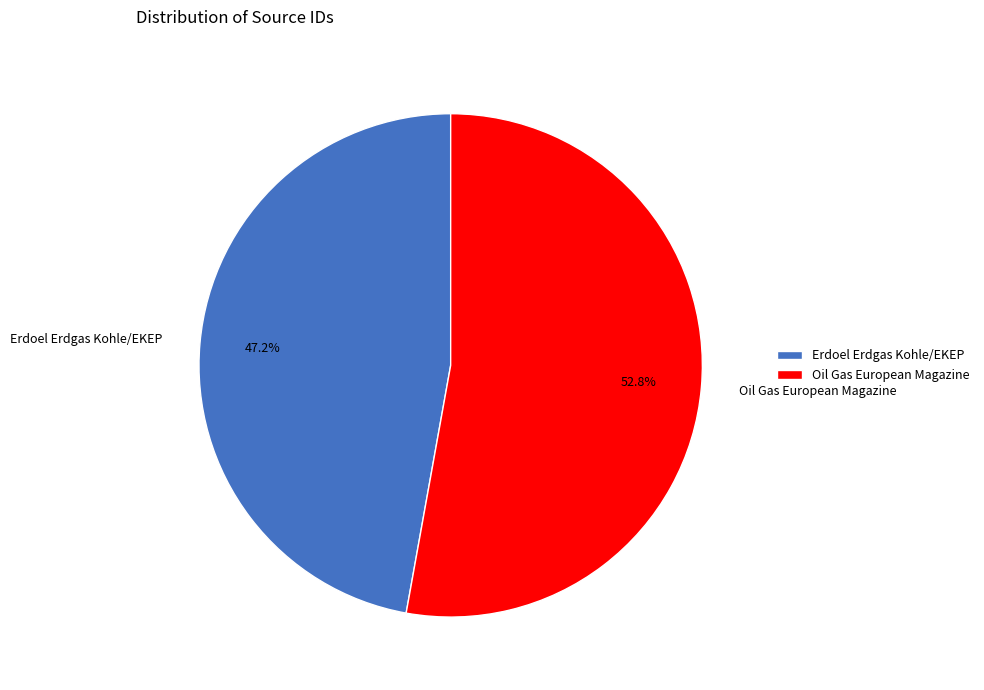

Between Oil Gas European Magazine and Erdoel Erdgas Kohle/EKEP, which is larger?

Oil Gas European Magazine